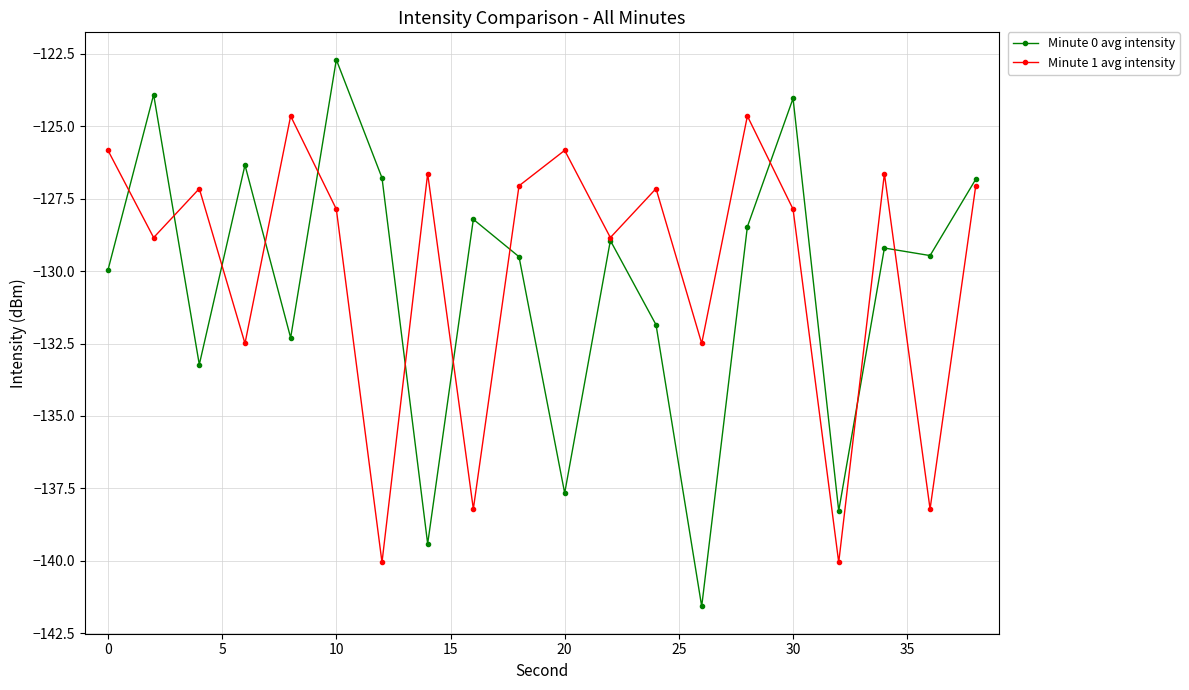

Rank the series by their average value, from highest to lowest.

Minute 1 avg intensity, Minute 0 avg intensity